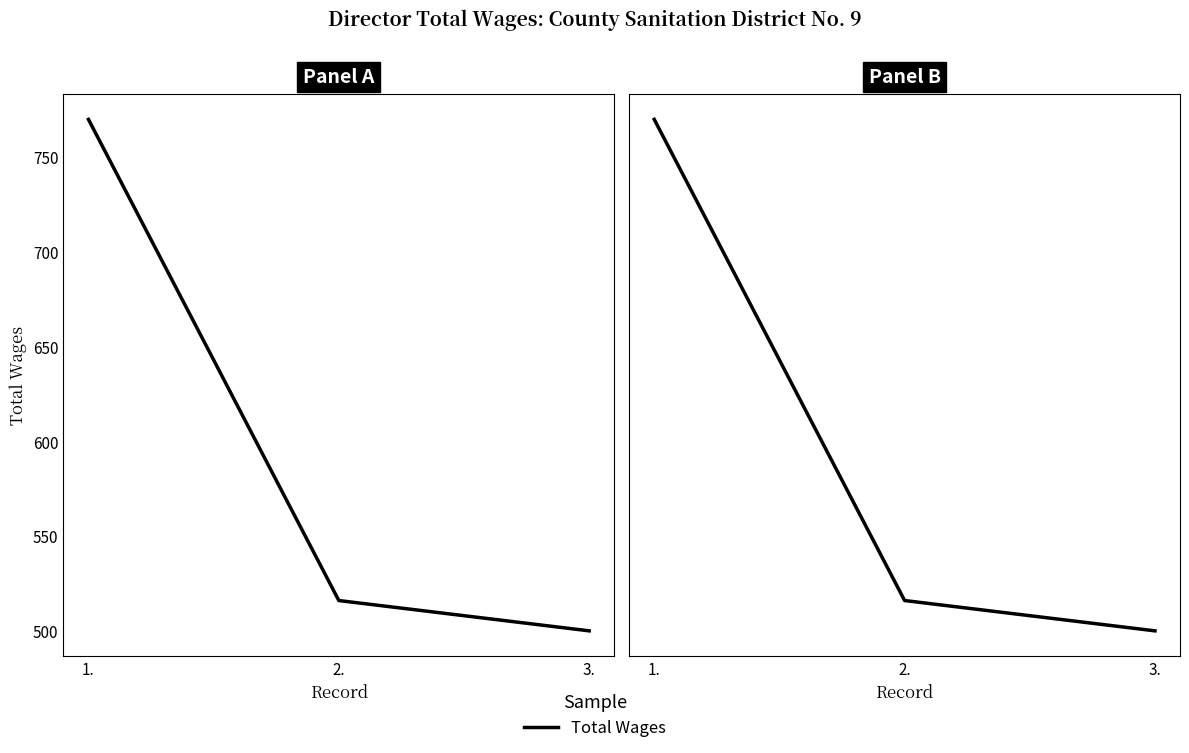

Rank the categories by value from lowest to highest.

3., 2., 1.